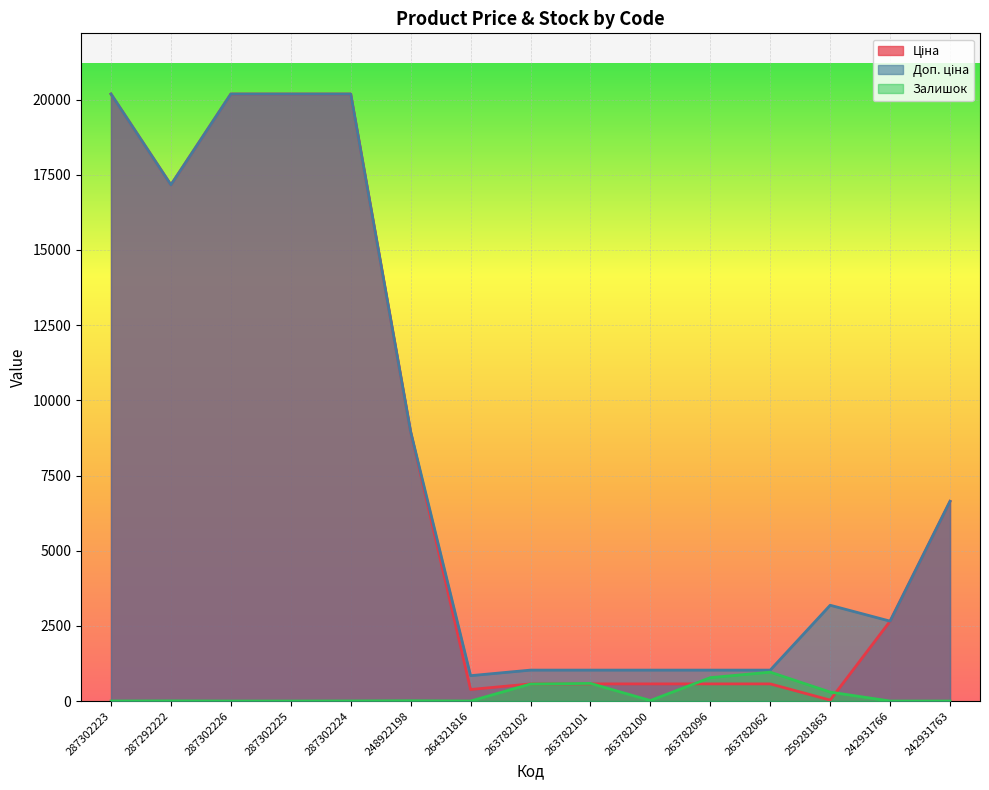

At which label does Ціна reach its peak?

287302223